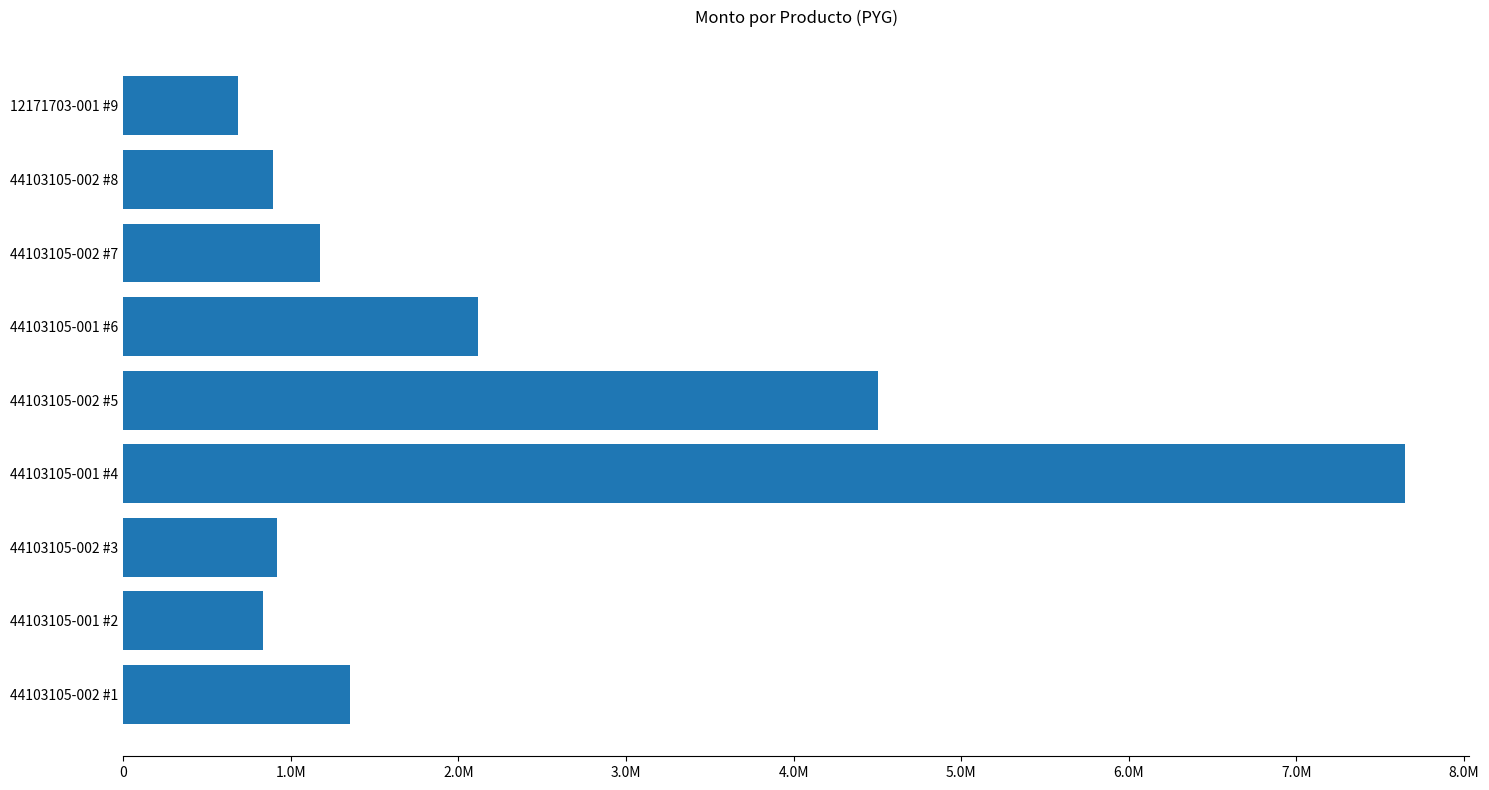

Which label corresponds to the largest value in the chart?

44103105-001 #4